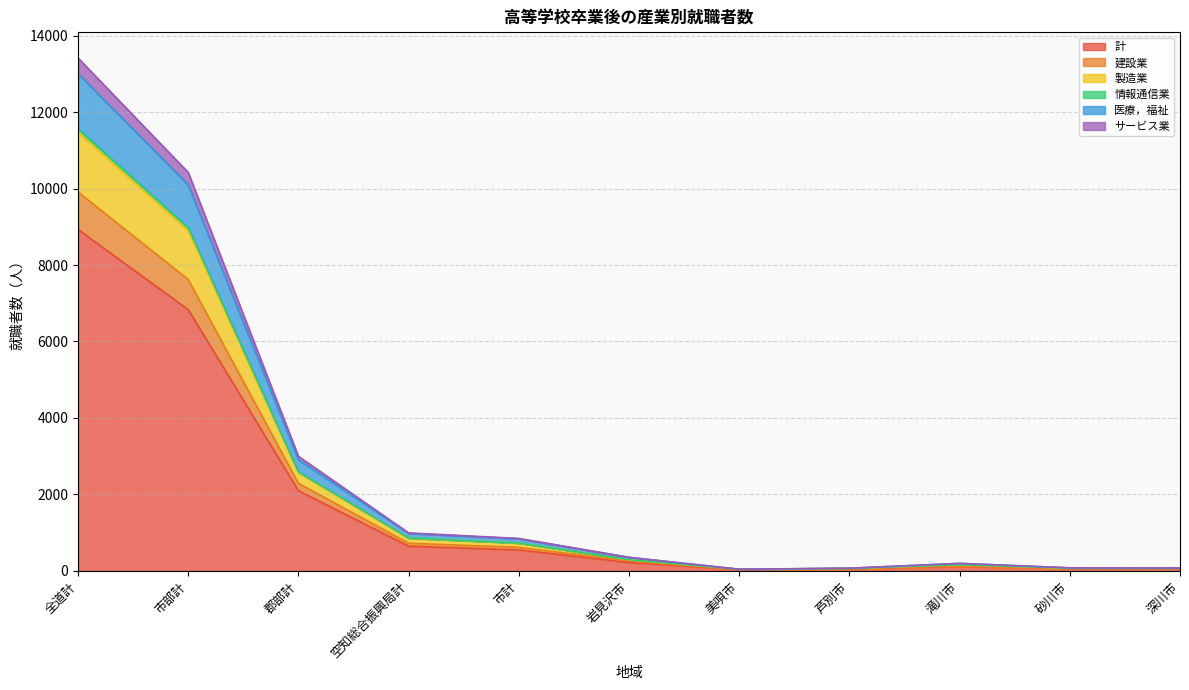

The 計 series shows 10403 at 市部計. True or false?

False